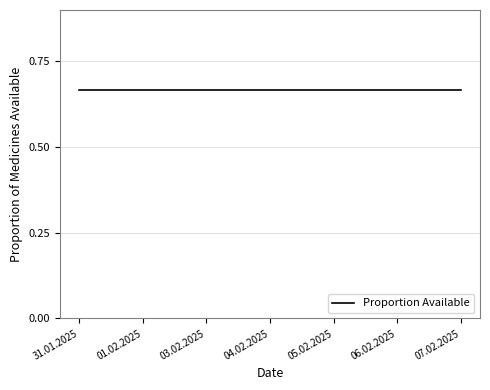

True or false: Available has a value of 47 at 04.02.2025.

False